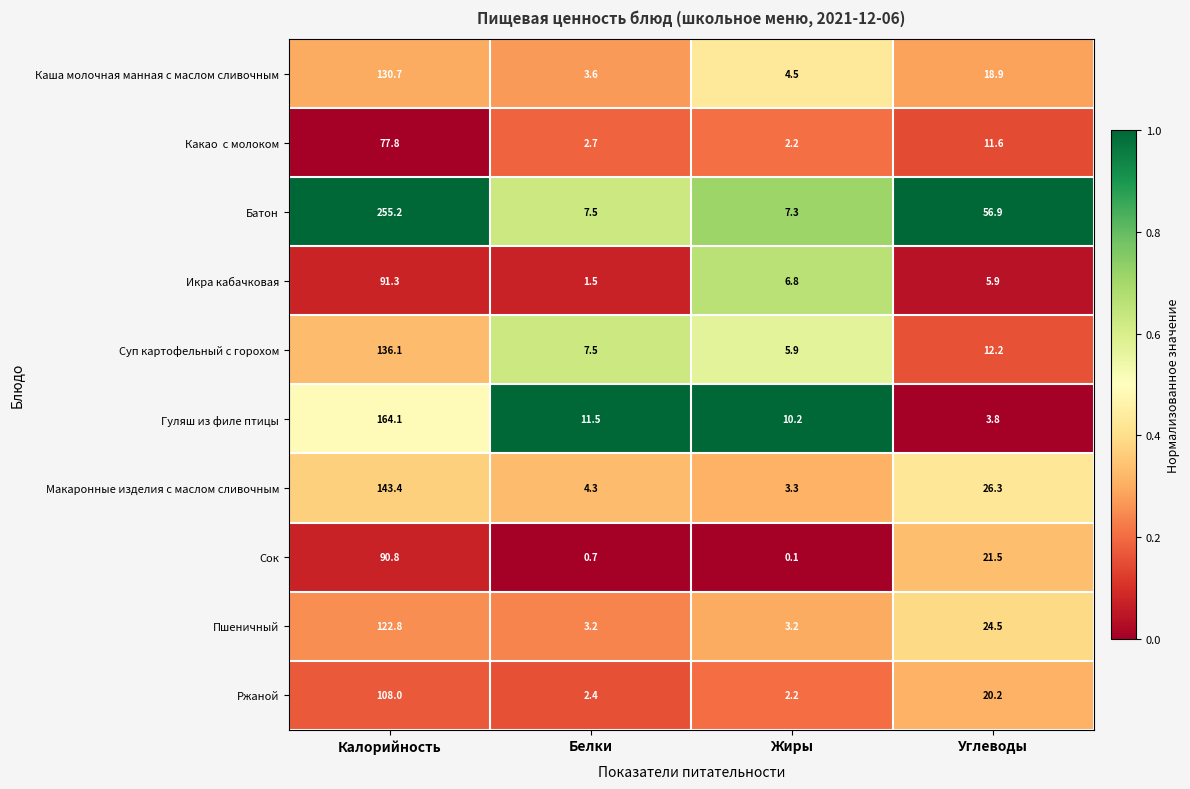

What is the total value across all series at Углеводы?

201.8